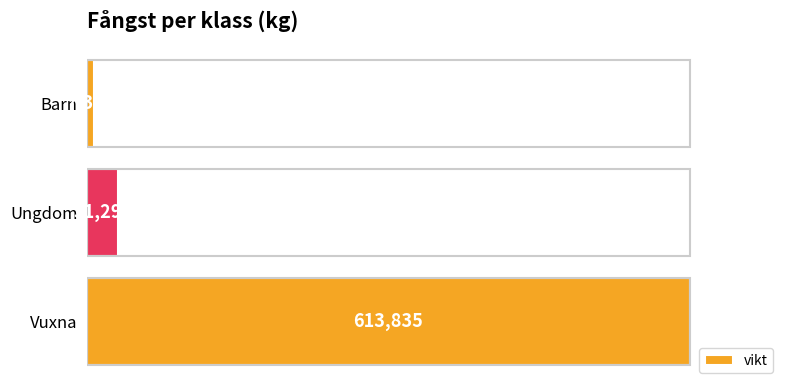

Rank the categories by value from lowest to highest.

Barn, Ungdom, Vuxna